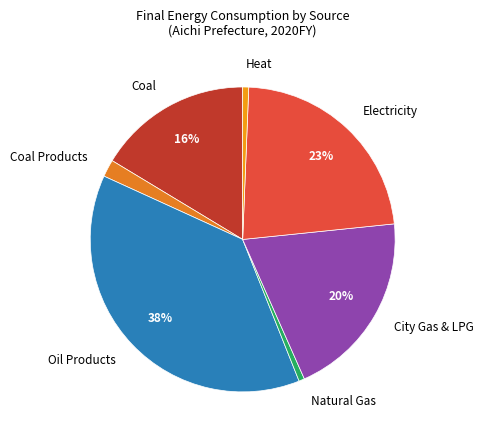

Which category has the biggest portion of the pie?

Oil Products